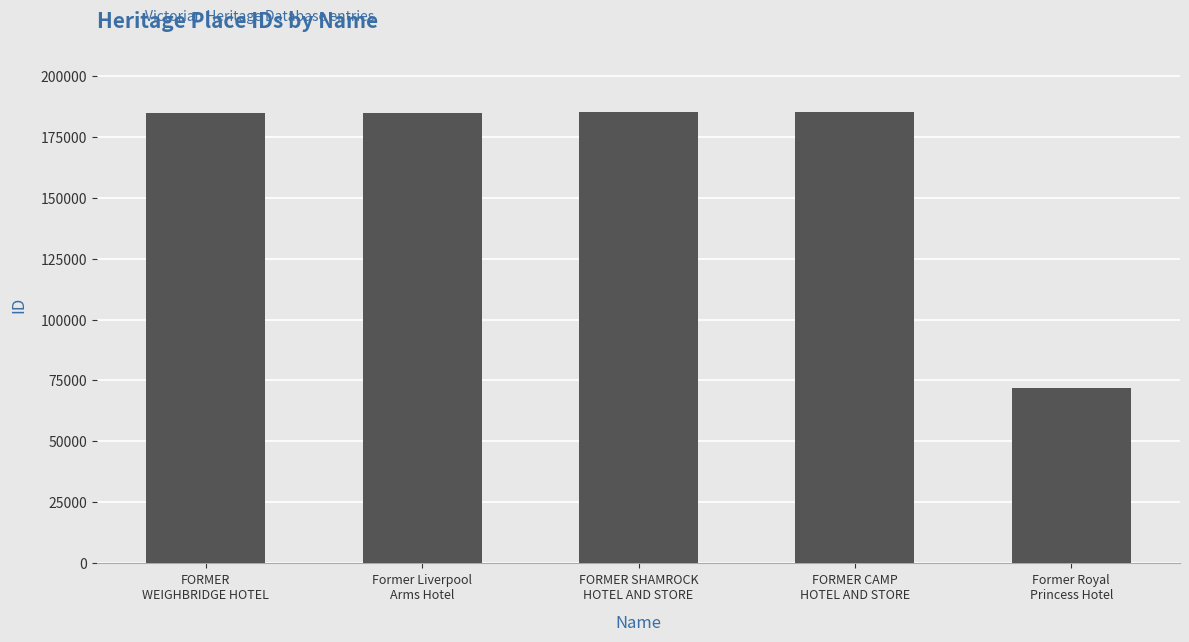

What is the difference between the second highest and second lowest values?

150